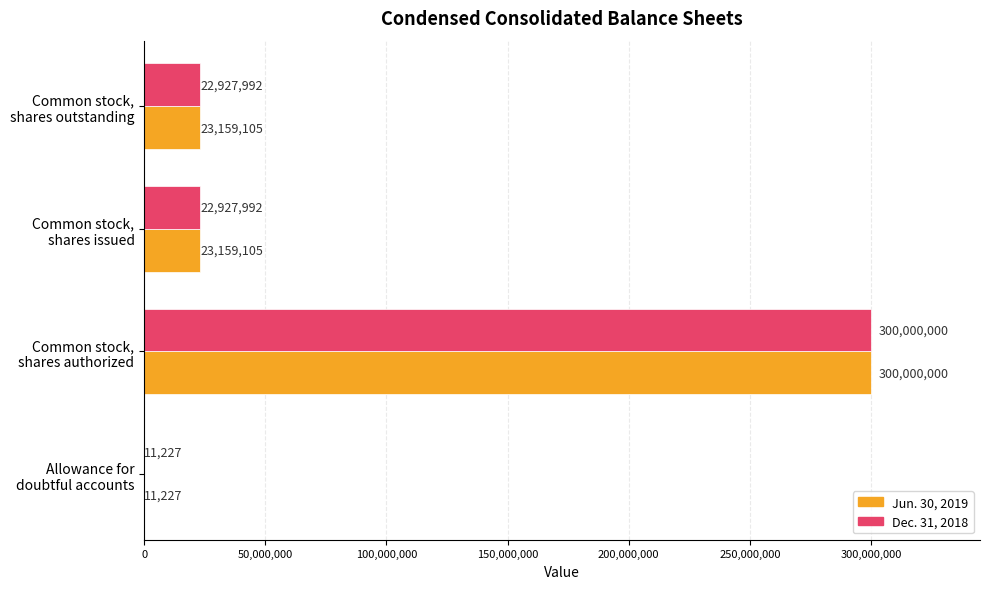

What is the greatest value displayed?

300000000